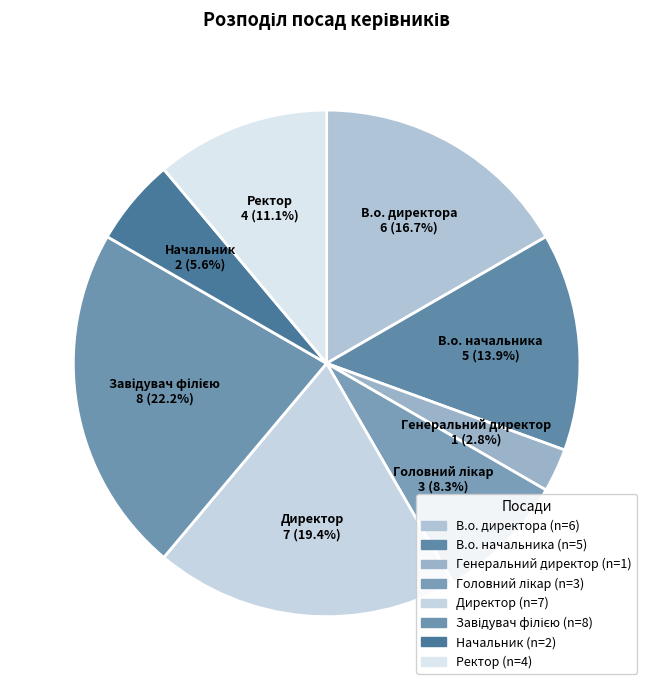

Which has a higher value, В.о. начальника or В.о. директора?

В.о. директора